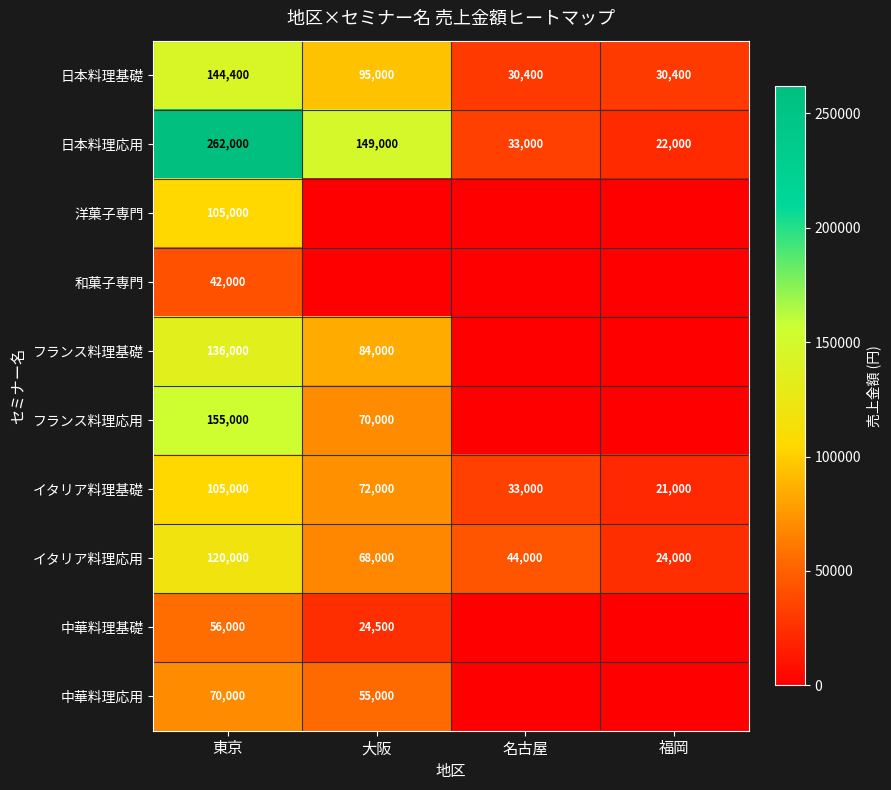

What is the difference between the 中華料理基礎 values at 大阪 and 東京?

31500